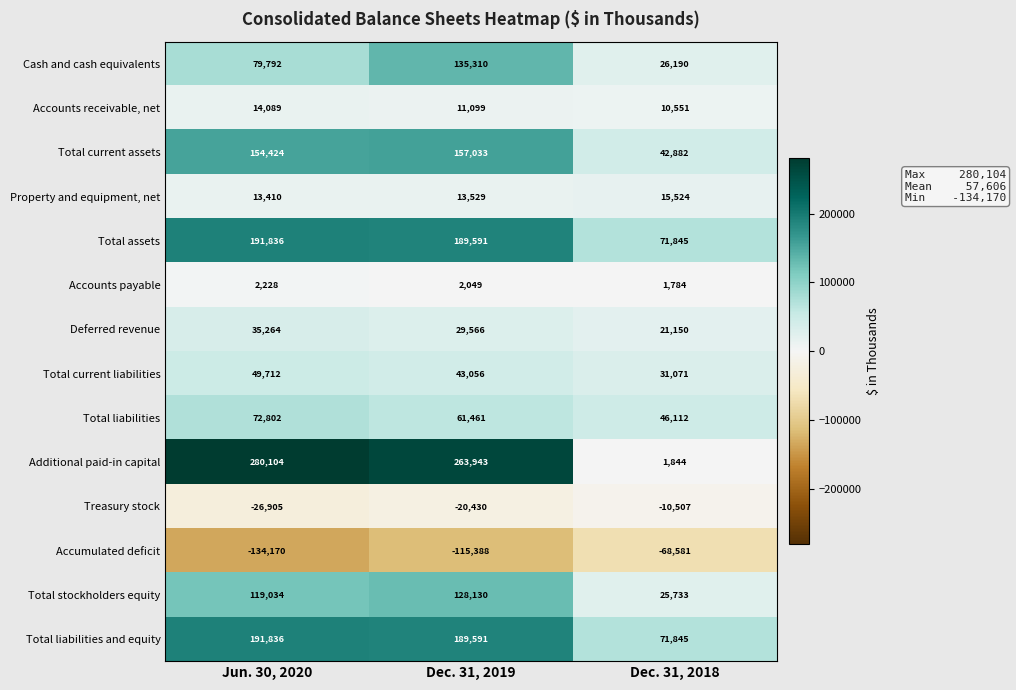

At which label is Total current liabilities closest to 40391?

Dec. 31, 2019